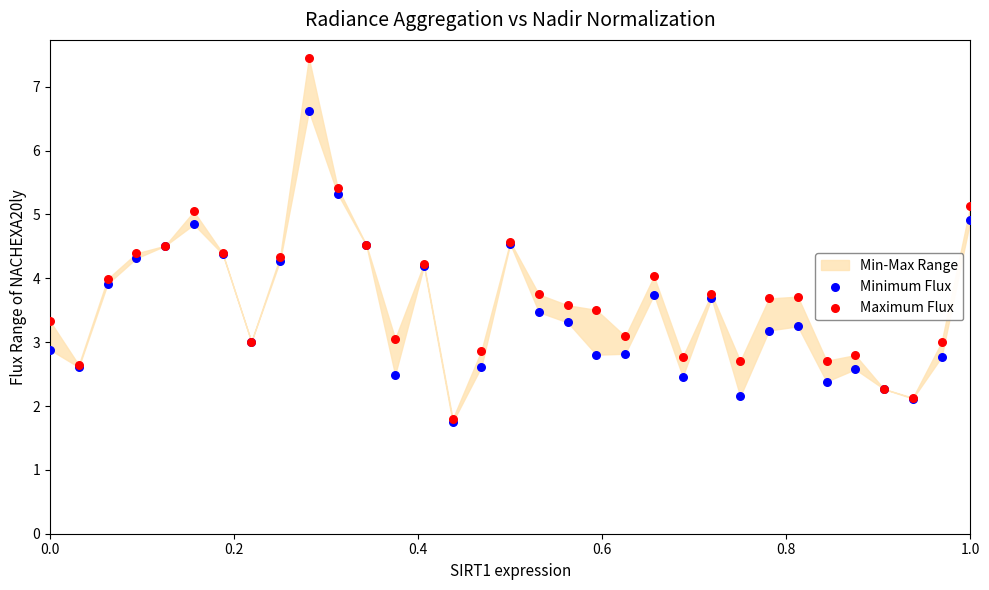

Is the value of Minimum Flux at 24 greater than the value of Maximum Flux at 0.0?

No